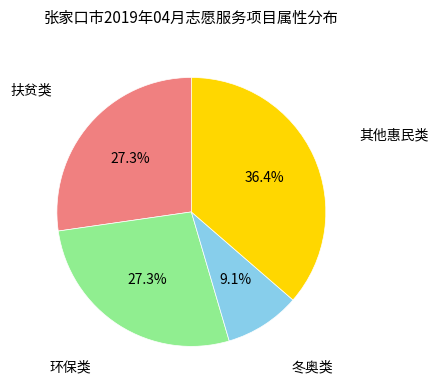

Is there any slice that represents more than half of the pie?

No